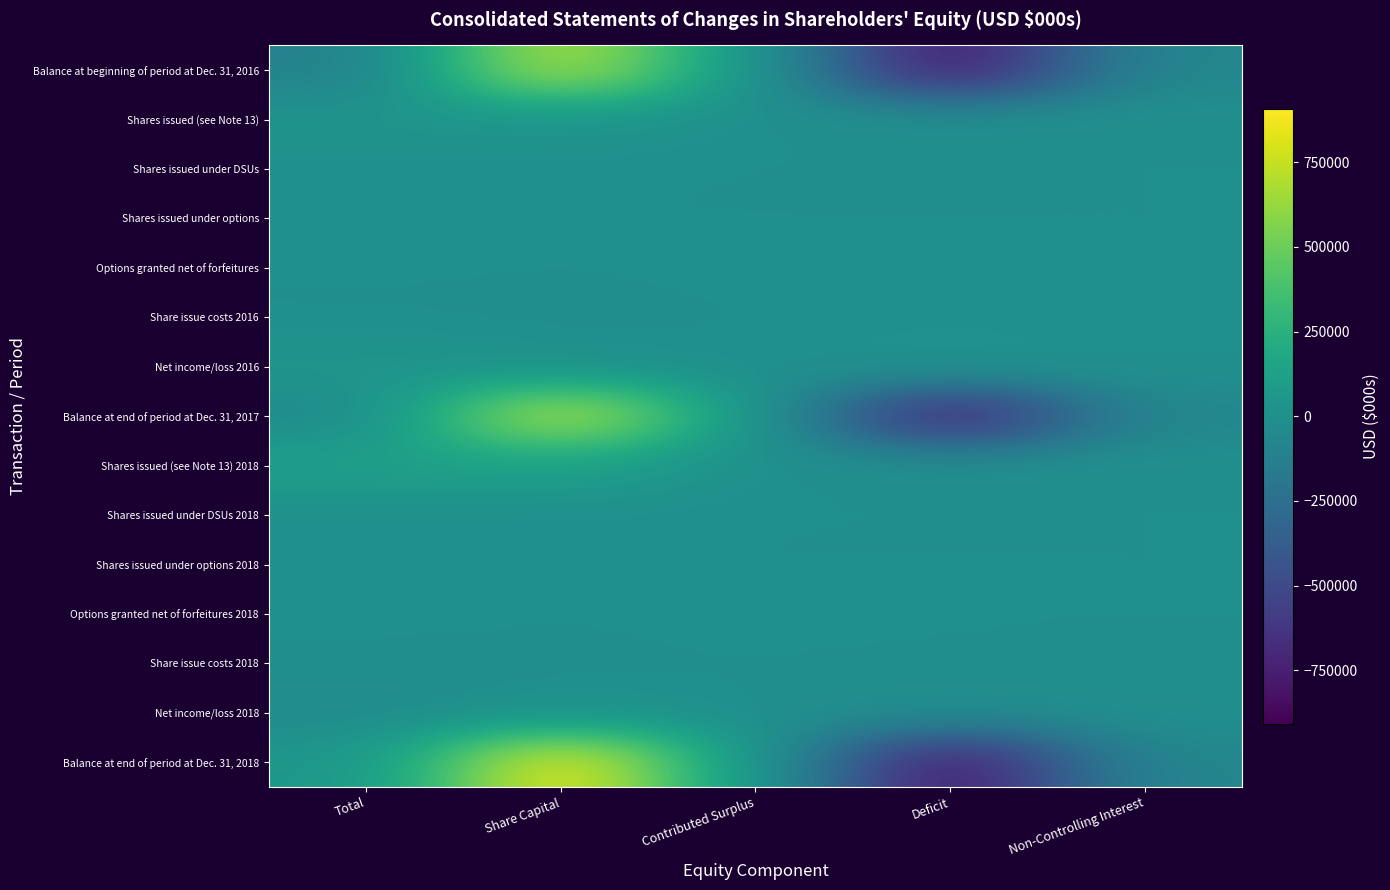

At which category is the sum across all series the highest?

Share Capital